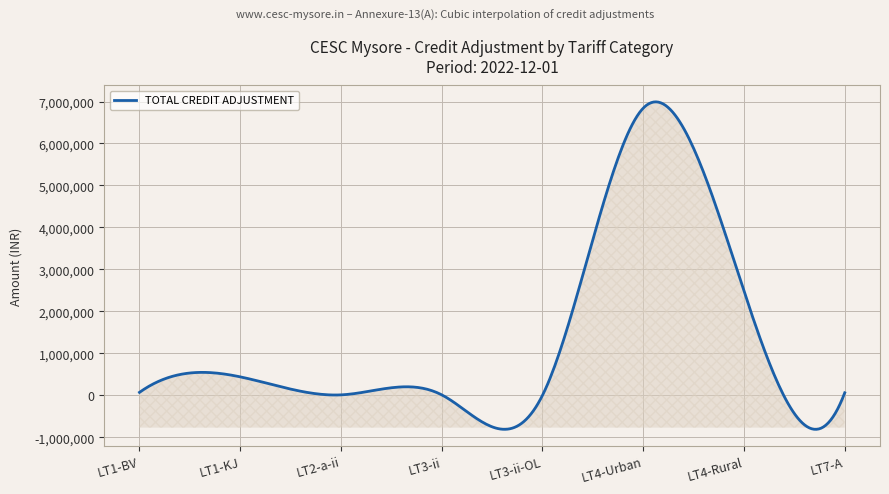

What is the greatest value displayed?

6991782.8